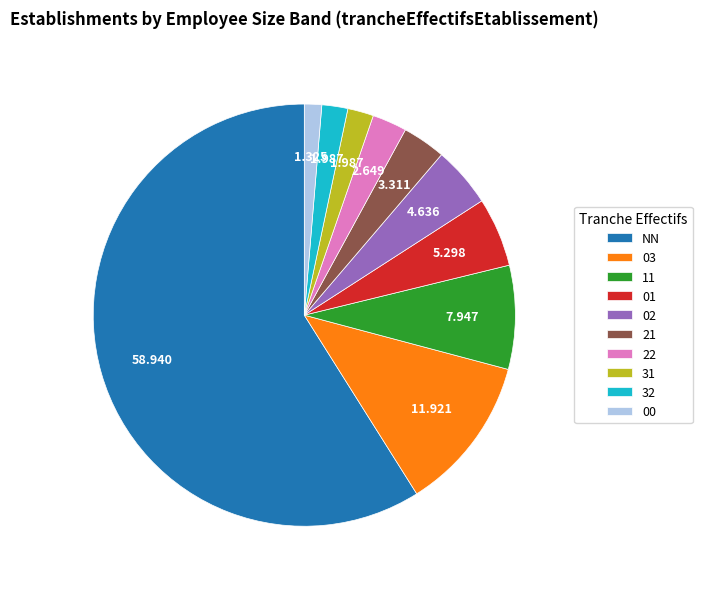

How many slices are in this pie chart?

10